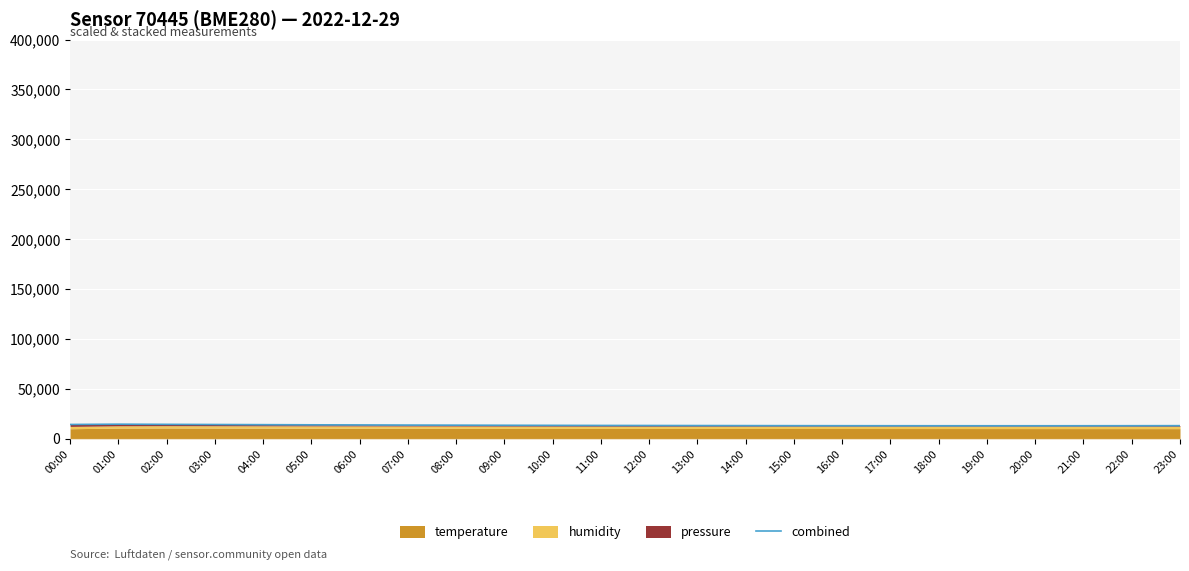

What is the sum of all values?

324004.3